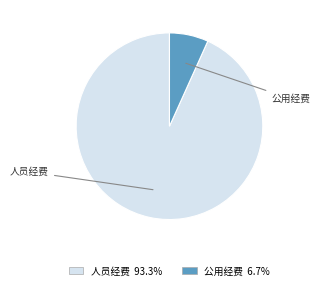

How many slices are in this pie chart?

2